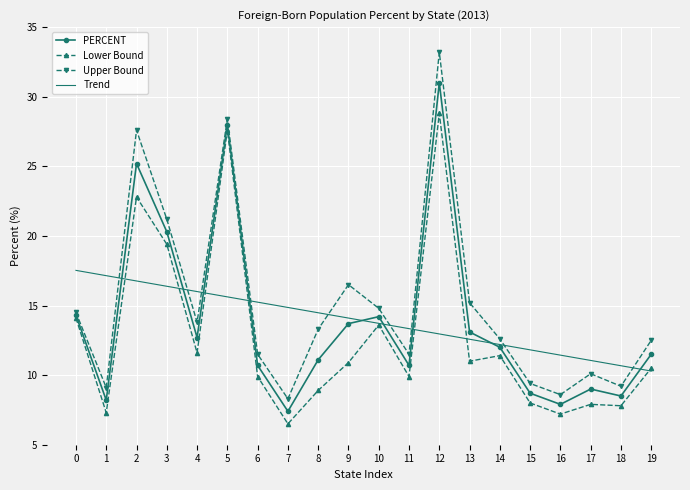

Which series has the largest range (max minus min)?

Upper Bound